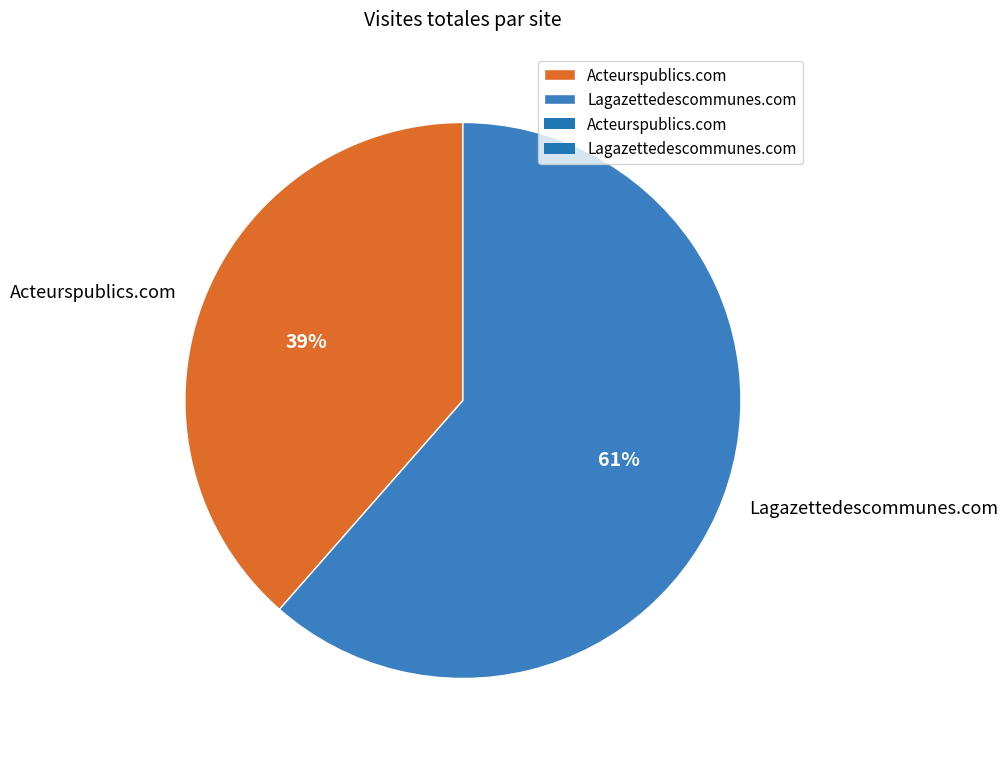

Is the sum of Lagazettedescommunes.com and Acteurspublics.com greater than half?

Yes